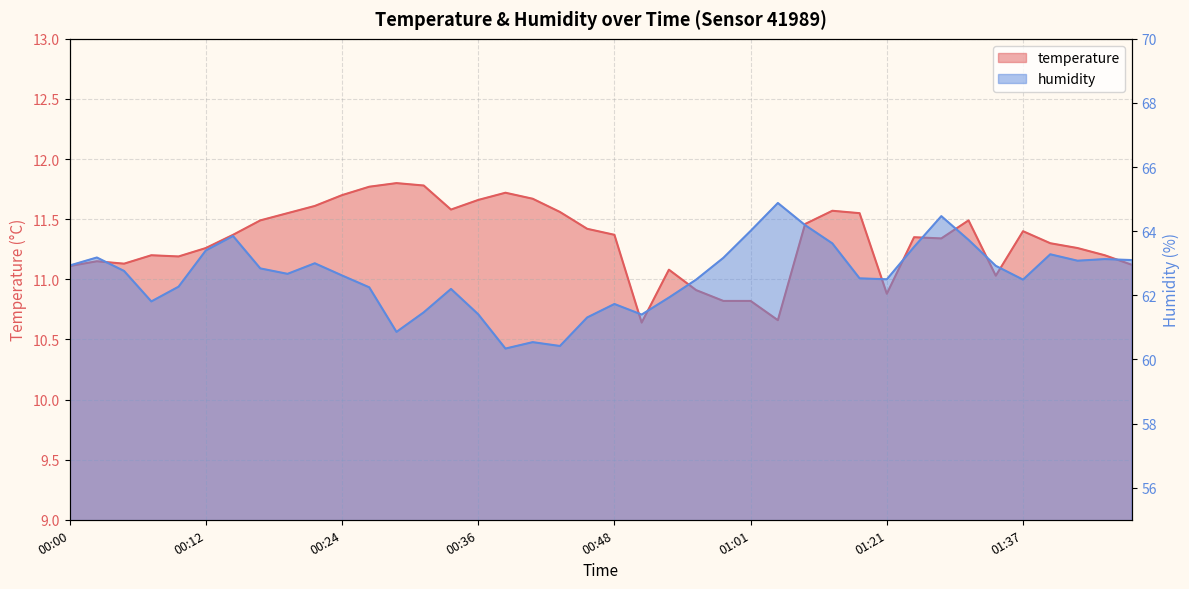

True or false: temperature and humidity cross at least once.

False